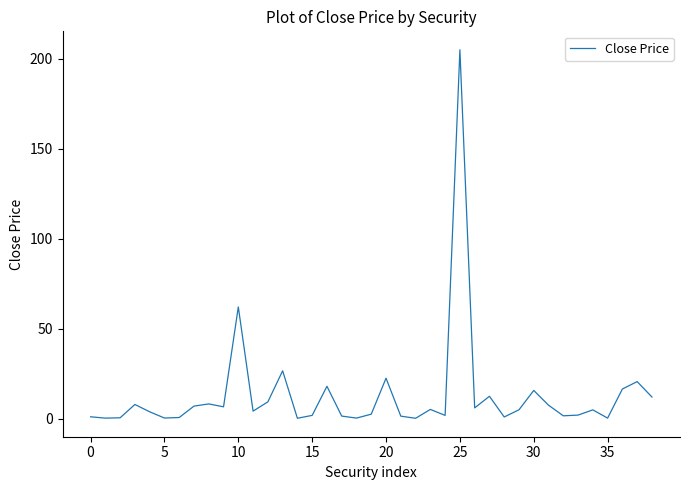

How many lines are shown in the chart?

1